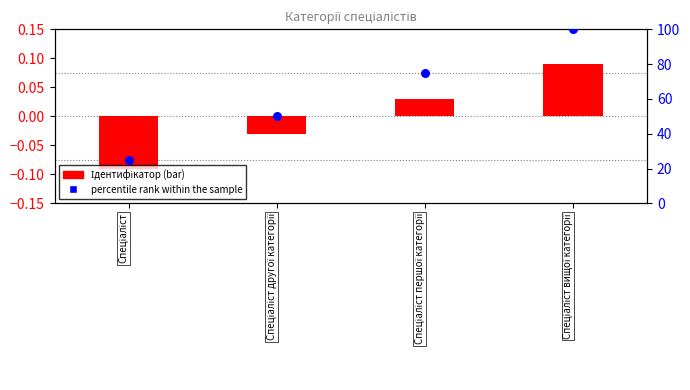

Which series has the widest spread of Y values?

percentile rank within the sample